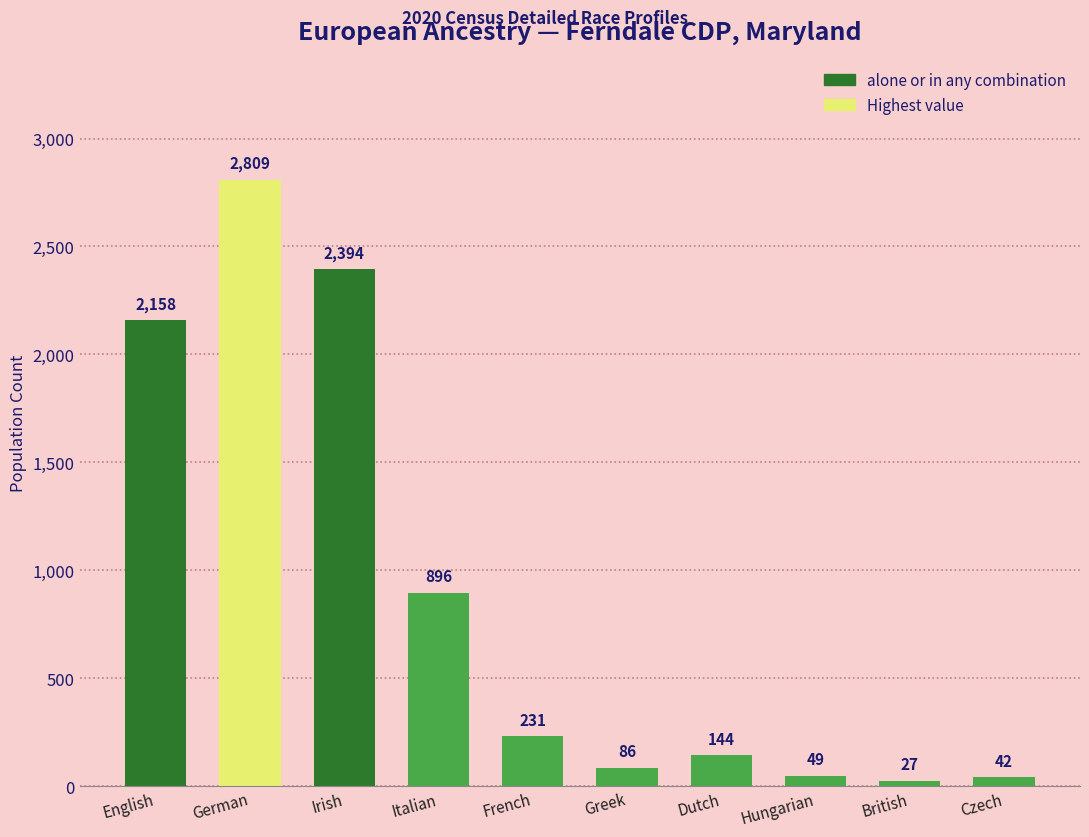

How many bars are there in total?

10